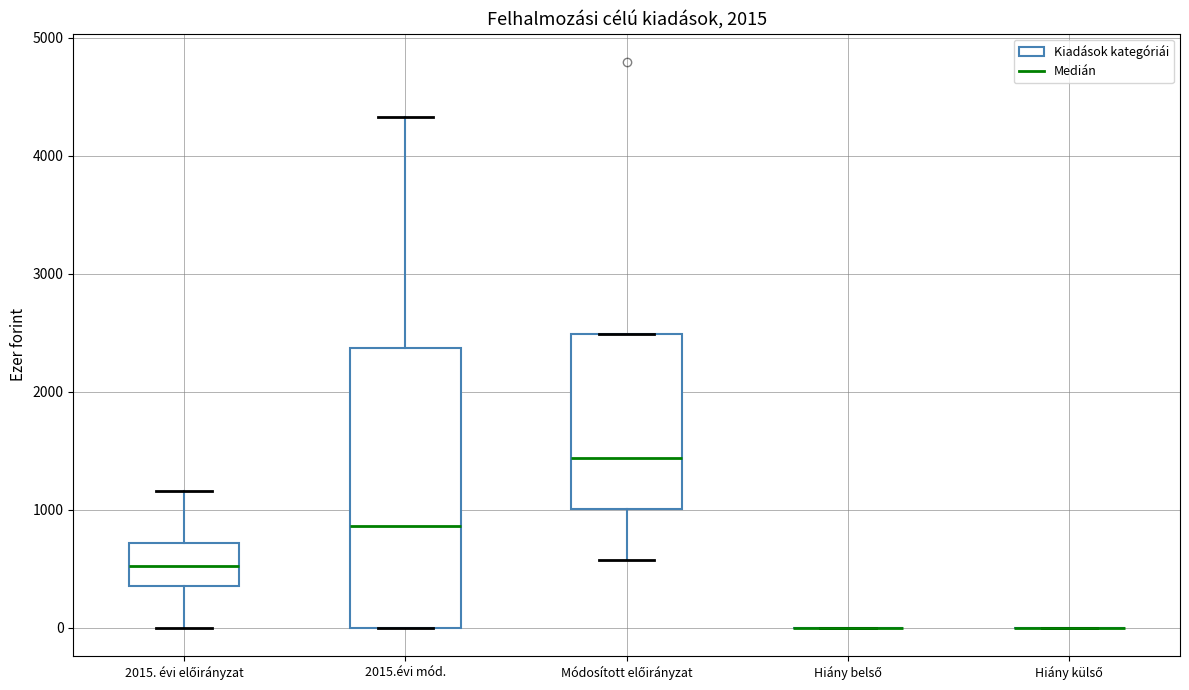

Reading left to right, transcribe this box plot: for each box, give where its median line is, the range the box spans, and where its two whiskers end, as read against the y-axis. The values are not printed on the chart, so give them approximately, as read against the axis.

2015. évi előirányzat: median 500, box 400 to 700, whiskers 0 to 1200
2015.évi mód.: median 900, box 0 to 2400, whiskers 0 to 4300
Módosított előirányzat: median 1400, box 1000 to 2500, whiskers 600 to 2500
Hiány belső: box collapsed to a line at 0, whiskers 0 to 0
Hiány külső: box collapsed to a line at 0, whiskers 0 to 0